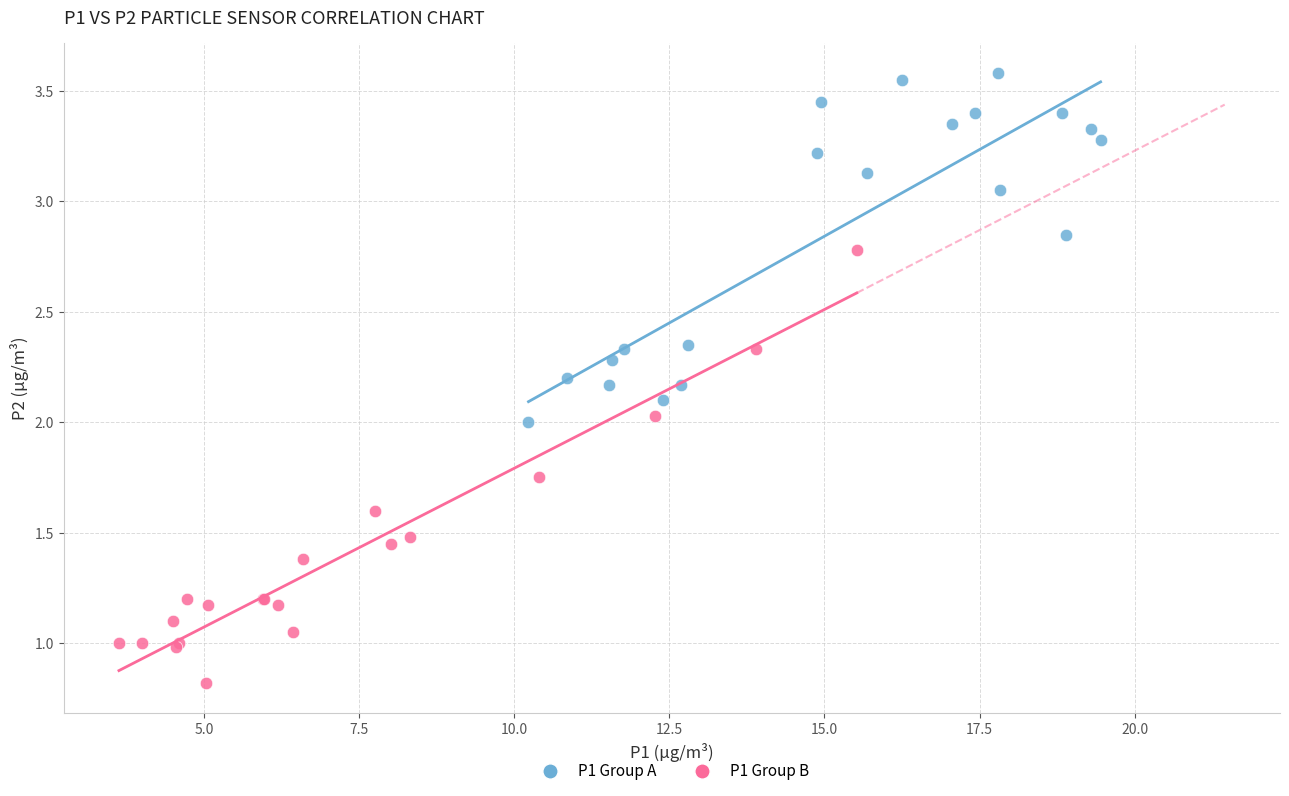

Which series contains the highest Y value?

P1 Group A